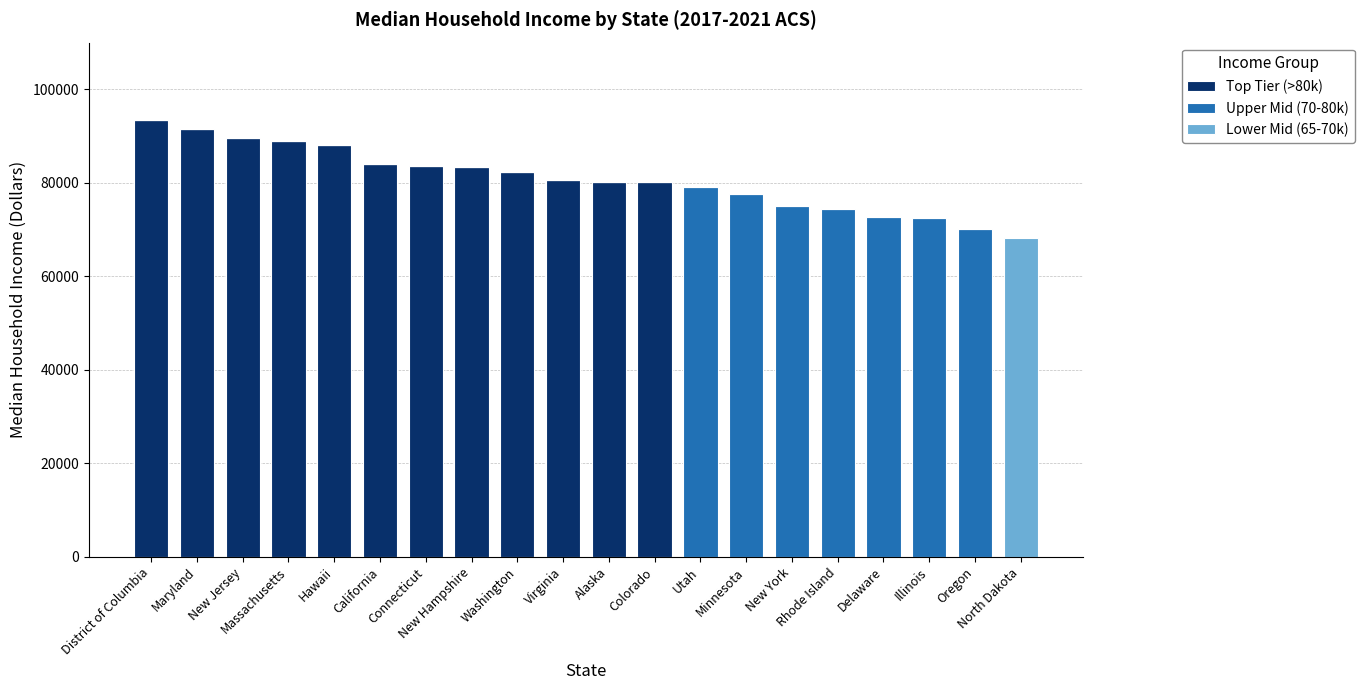

Count the number of categories in the chart.

20